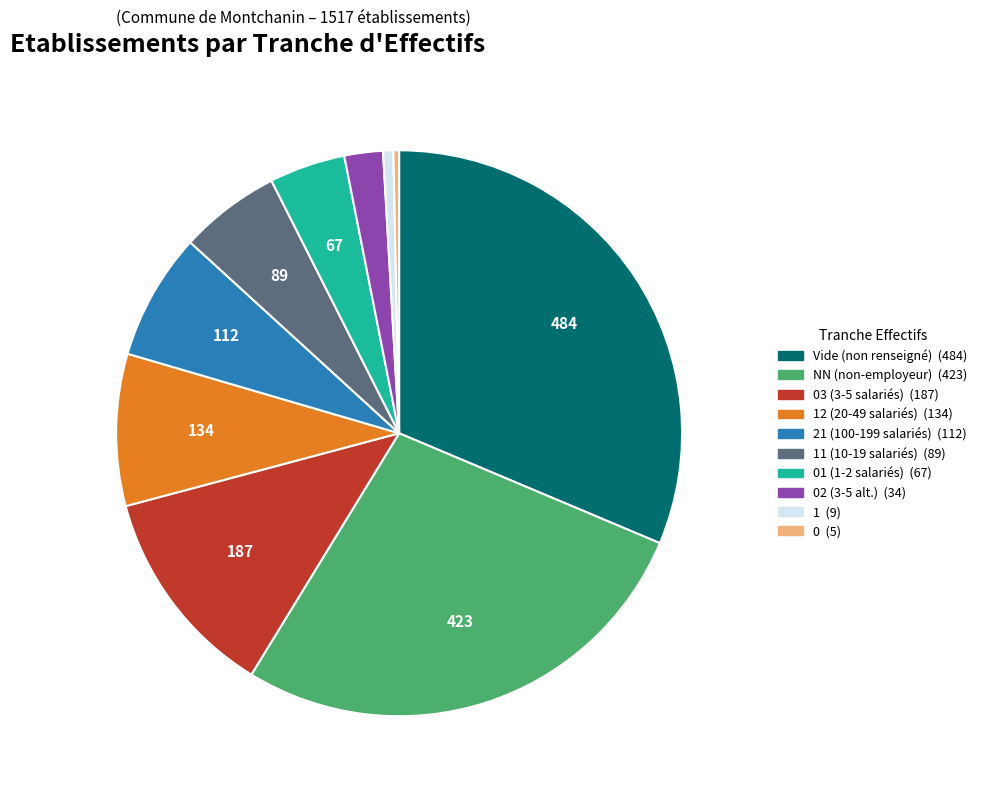

Does any single category account for the majority?

No